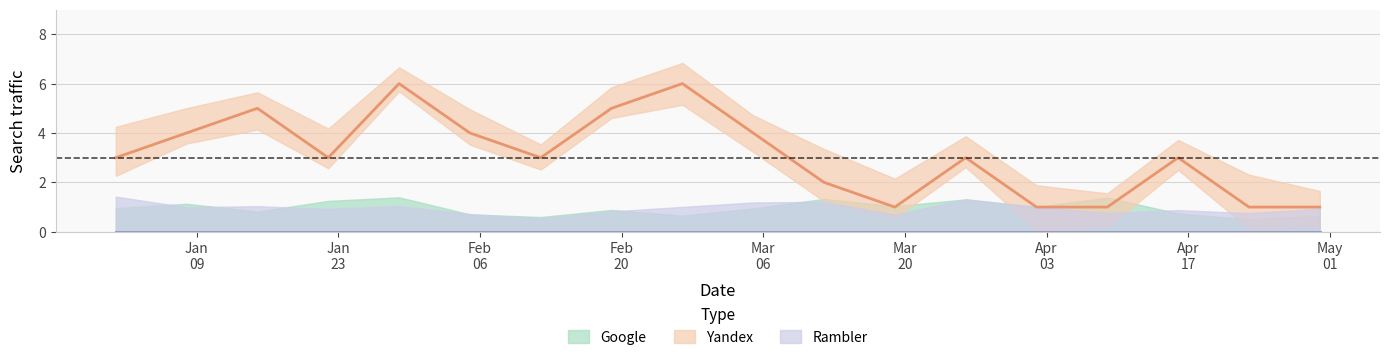

True or false: Google and Yandex intersect in this chart.

False